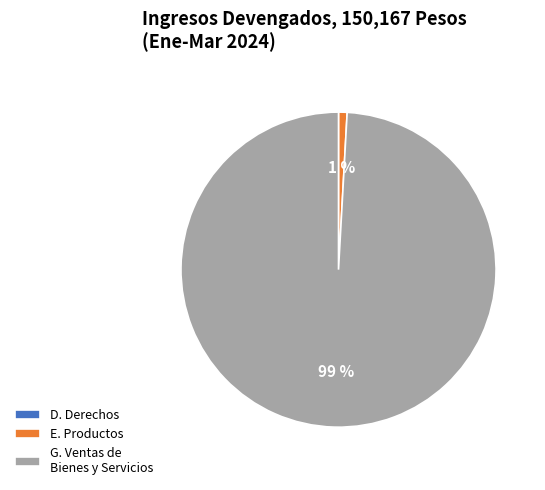

The E. Productos slice represents 11% of the pie. True or false?

False